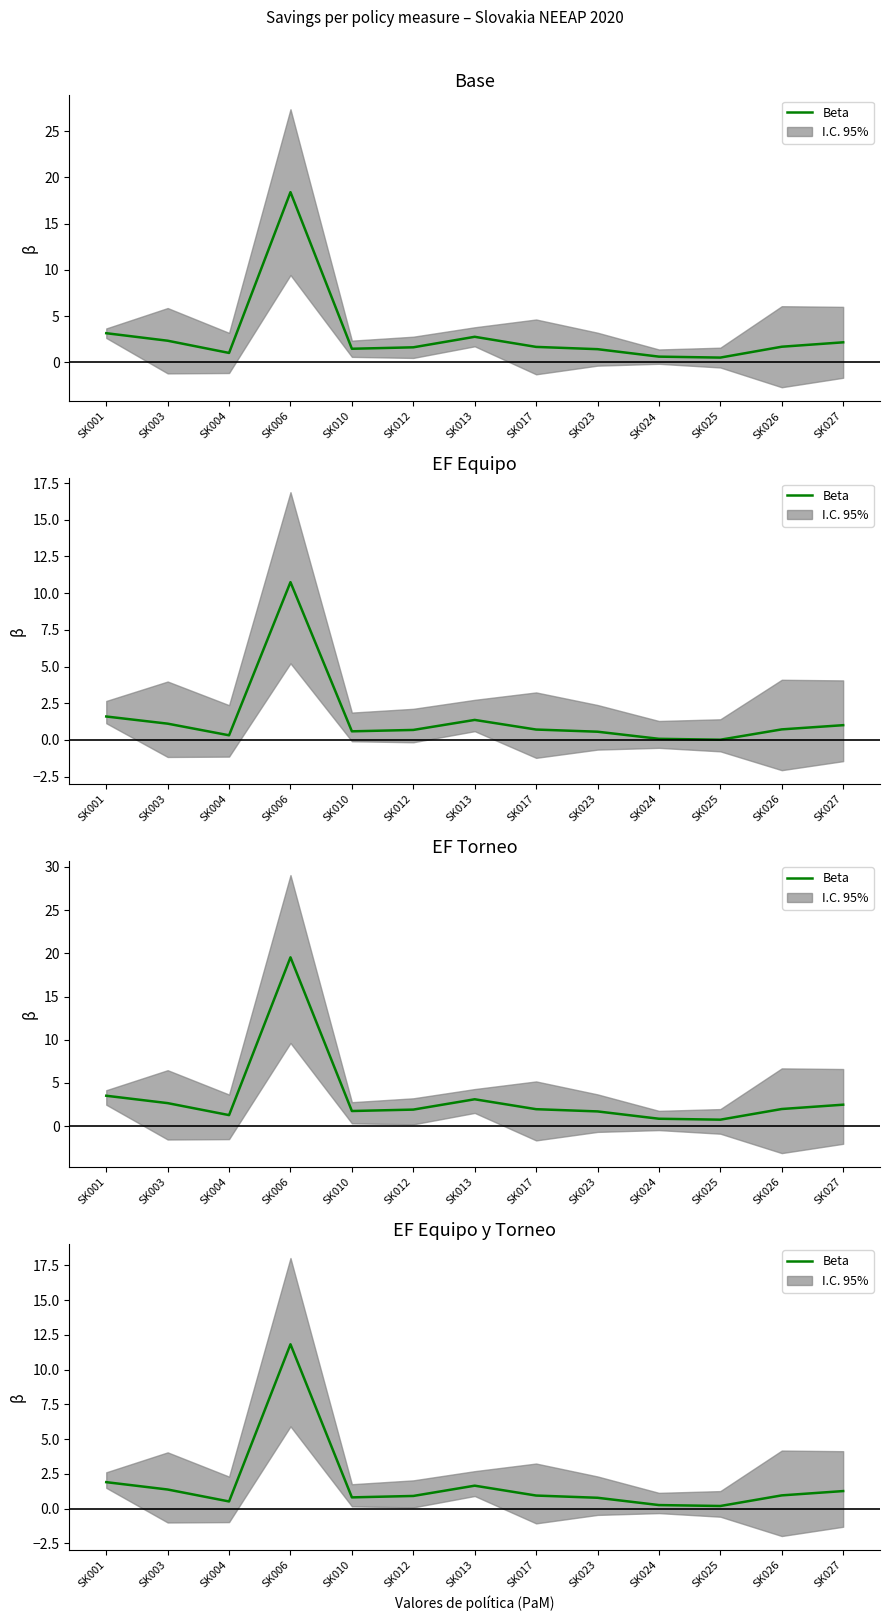

Reading left to right, what are all the values shown in this chart?

SK001=1.9	SK003=1.4	SK004=0.5	SK006=11.8	SK010=0.8	SK012=0.9	SK013=1.7	SK017=0.9	SK023=0.8	SK024=0.3	SK025=0.2	SK026=1.0	SK027=1.3